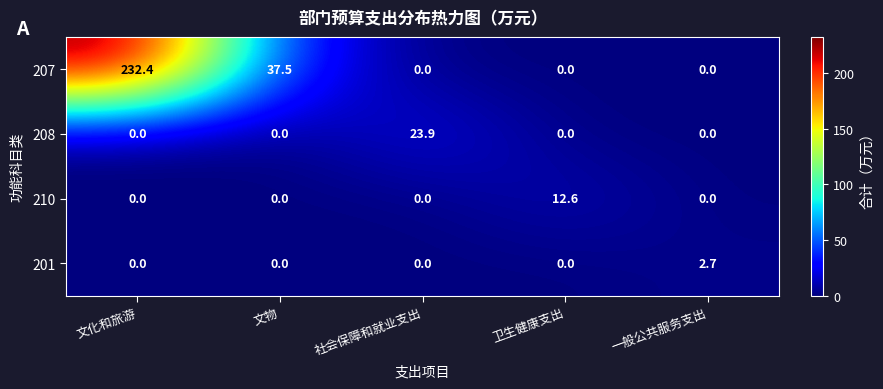

True or false: 207 has a value of -78.4 at 社会保障和就业支出.

False